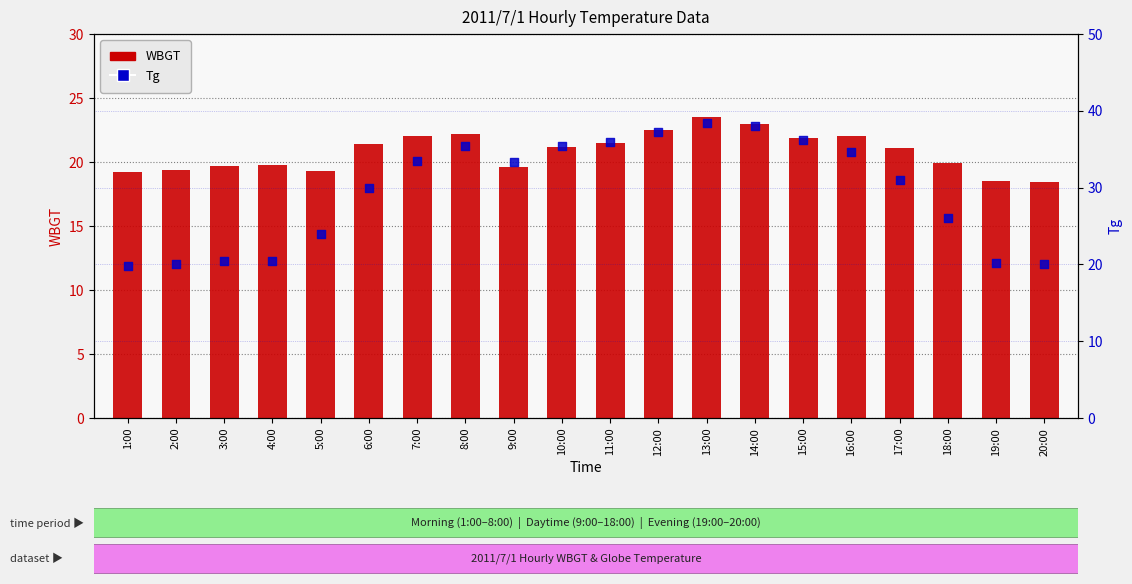

Is the value of WBGT at 12:00 greater than the value of Tg at 11:00?

No